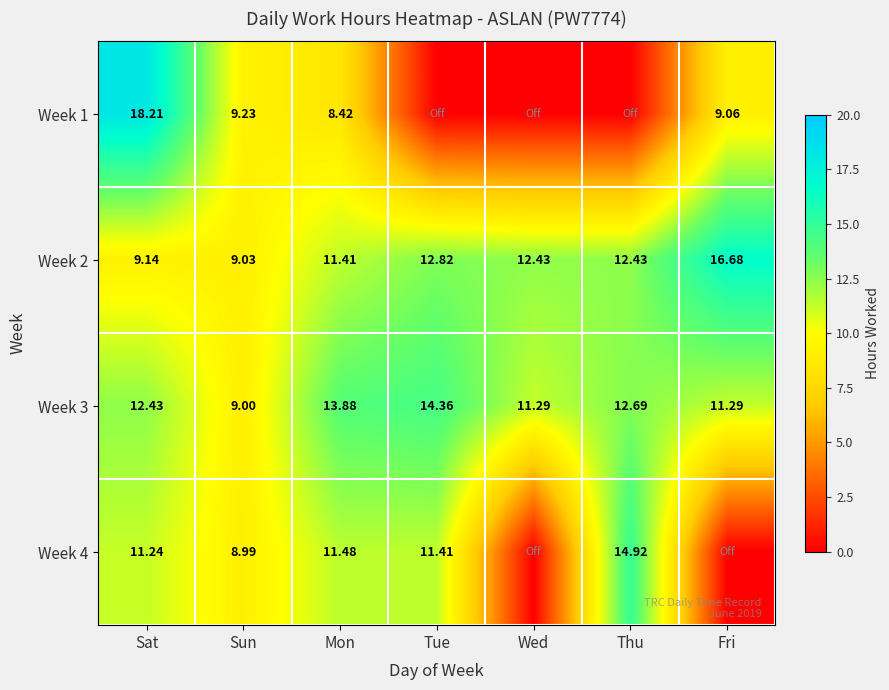

What is the difference between the Week 2 values at Mon and Sat?

2.3